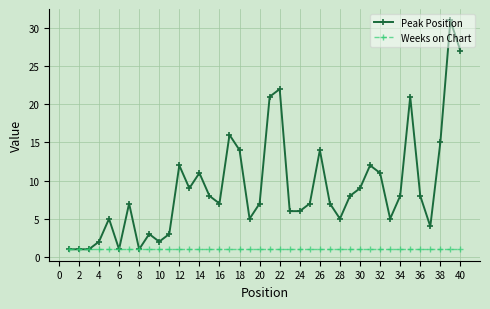

True or false: Peak Position has more than 2 interior local peaks.

True